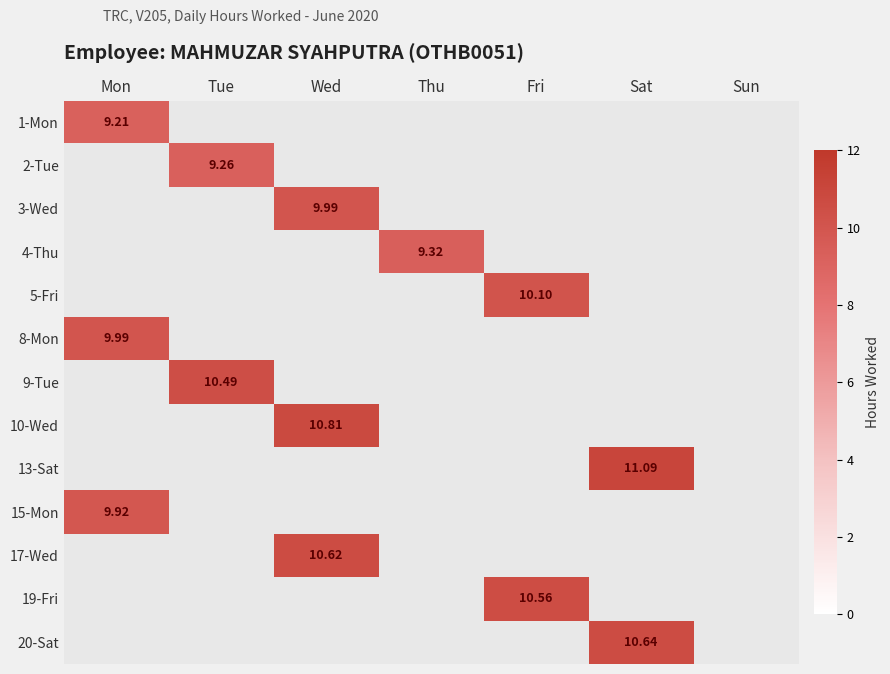

List the series in order of their peak value, highest first.

13-Sat, 10-Wed, 20-Sat, 17-Wed, 19-Fri, 9-Tue, 5-Fri, 3-Wed, 8-Mon, 15-Mon, 4-Thu, 2-Tue, 1-Mon